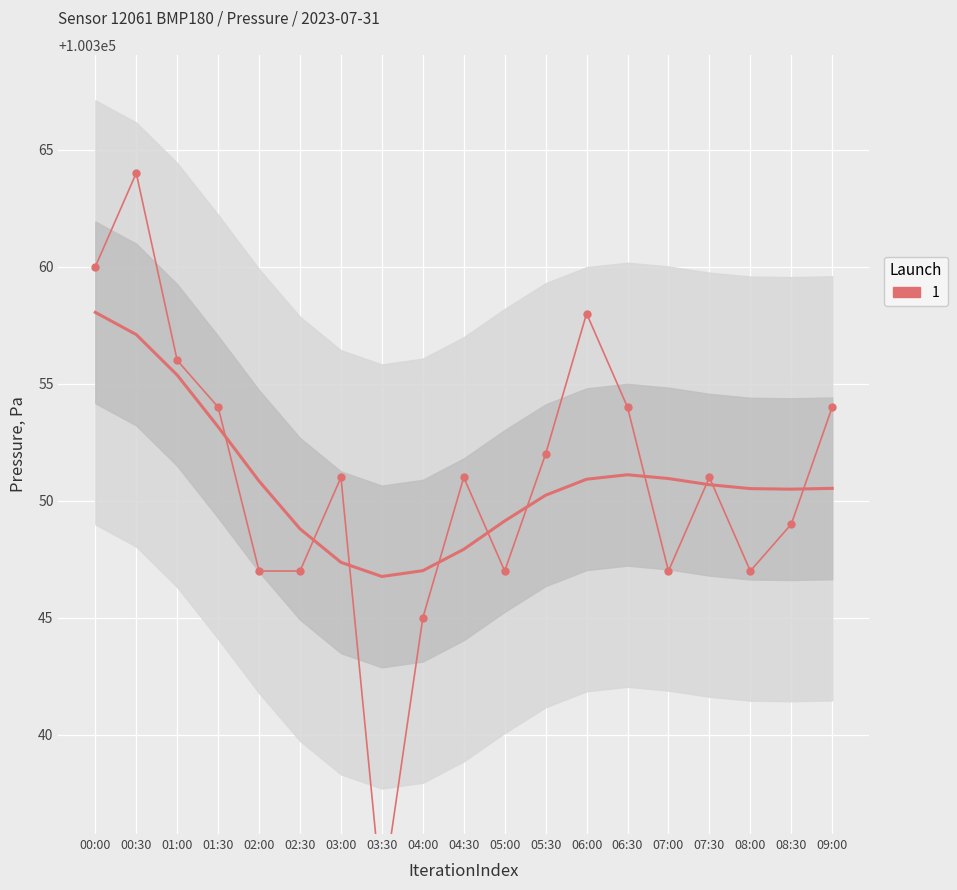

What is the value of the 2nd point from the left?

100364